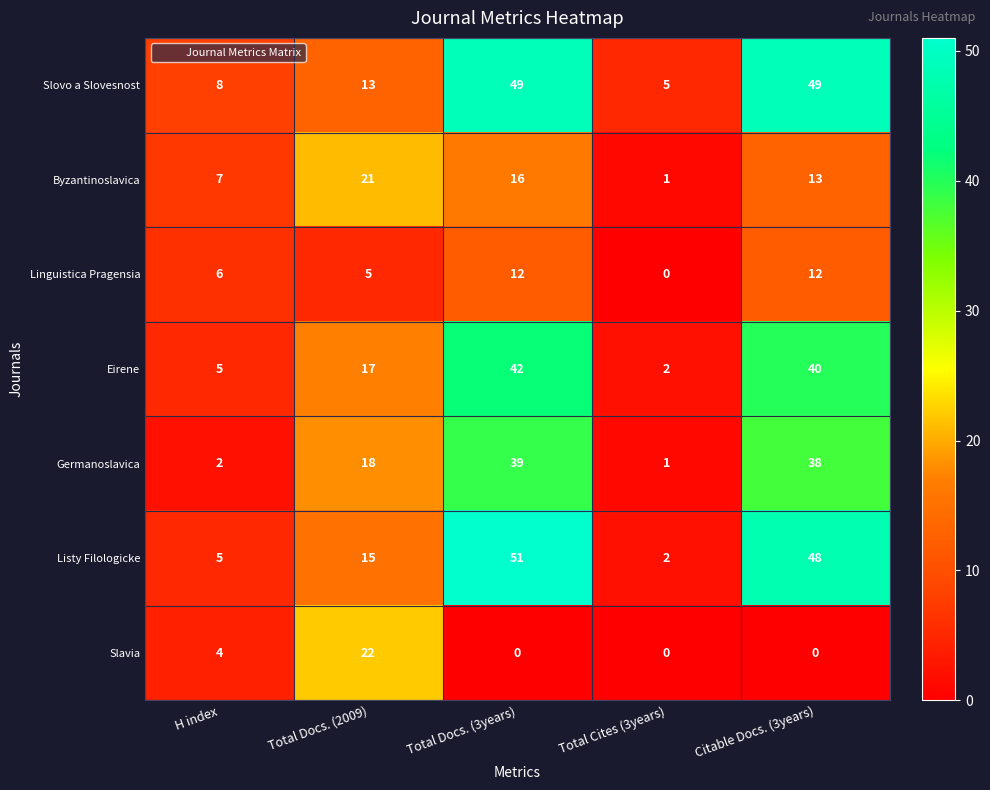

At which label does Slavia reach its peak?

Total Docs. (2009)